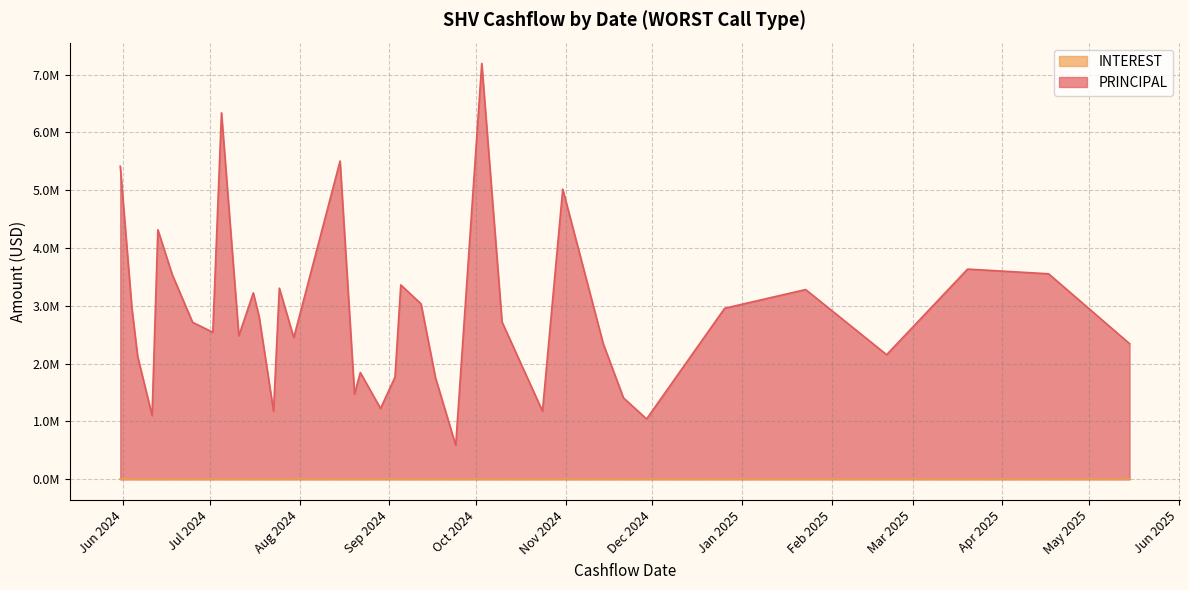

The chart shows a value of 3354951.6 at 2024-11-14. True or false?

False